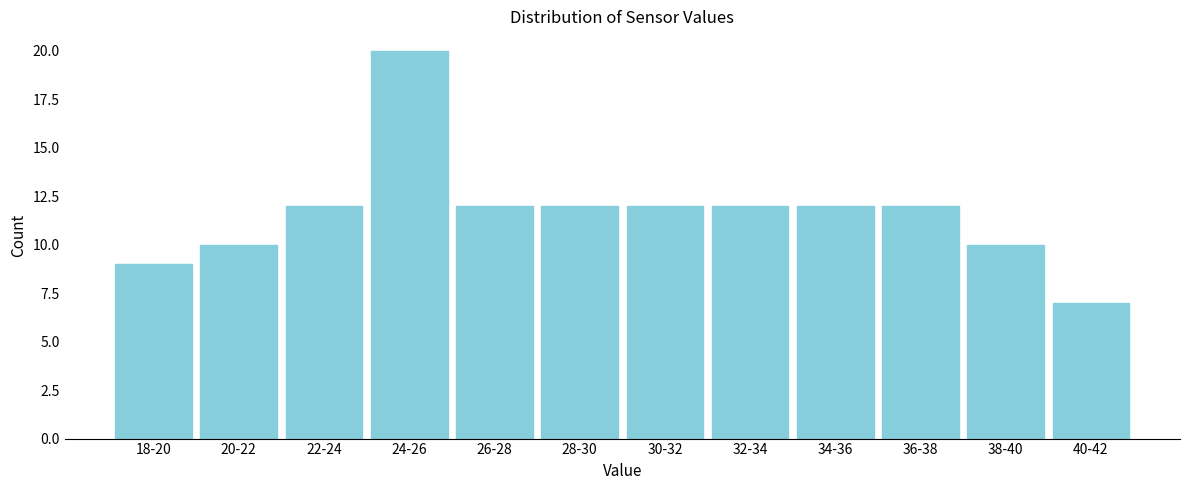

Reading left to right, list all the values displayed in this chart.

18-20=9	20-22=10	22-24=12	24-26=20	26-28=12	28-30=12	30-32=12	32-34=12	34-36=12	36-38=12	38-40=10	40-42=7